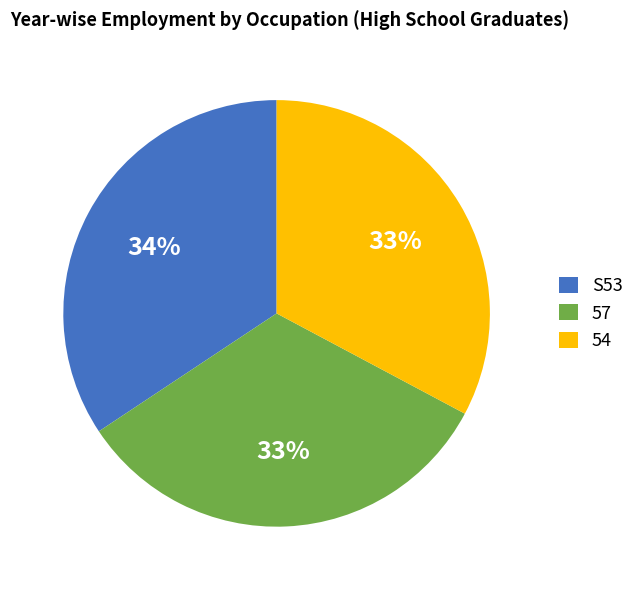

True or false: 54 accounts for 24% of the total.

False